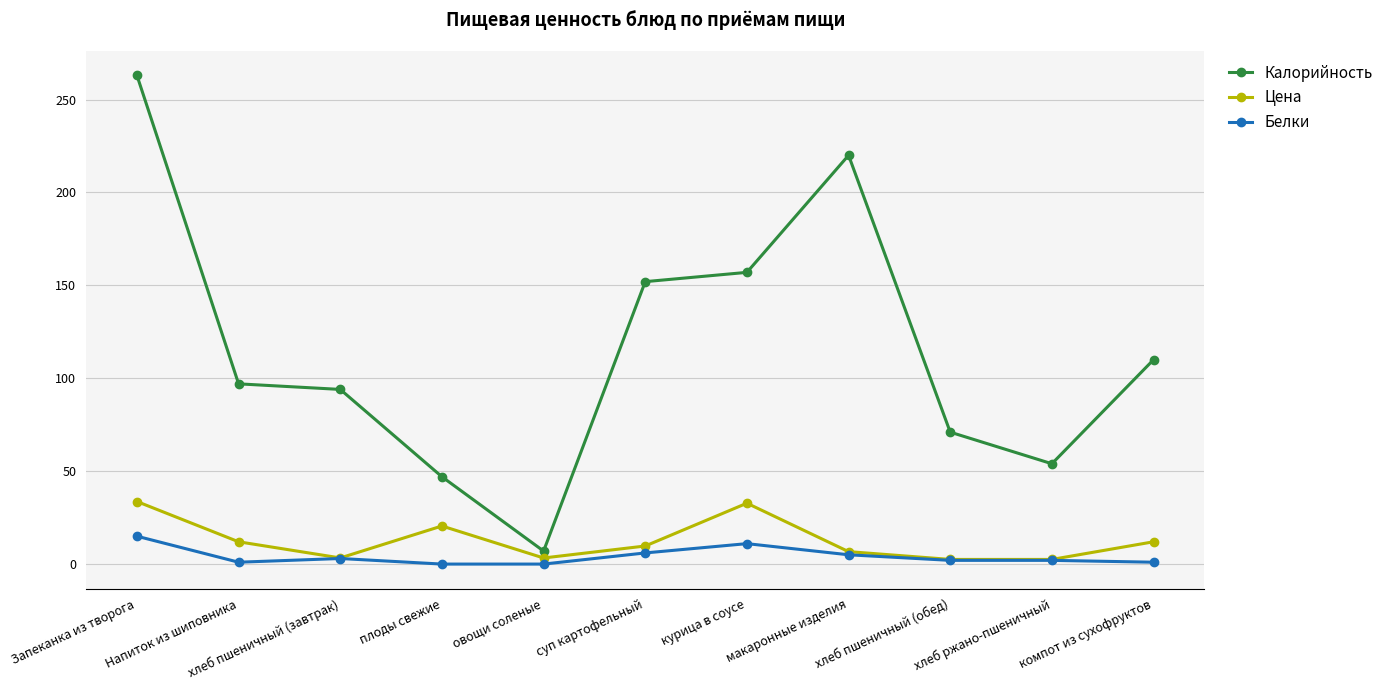

Where is Цена nearest to the value 18?

плоды свежие